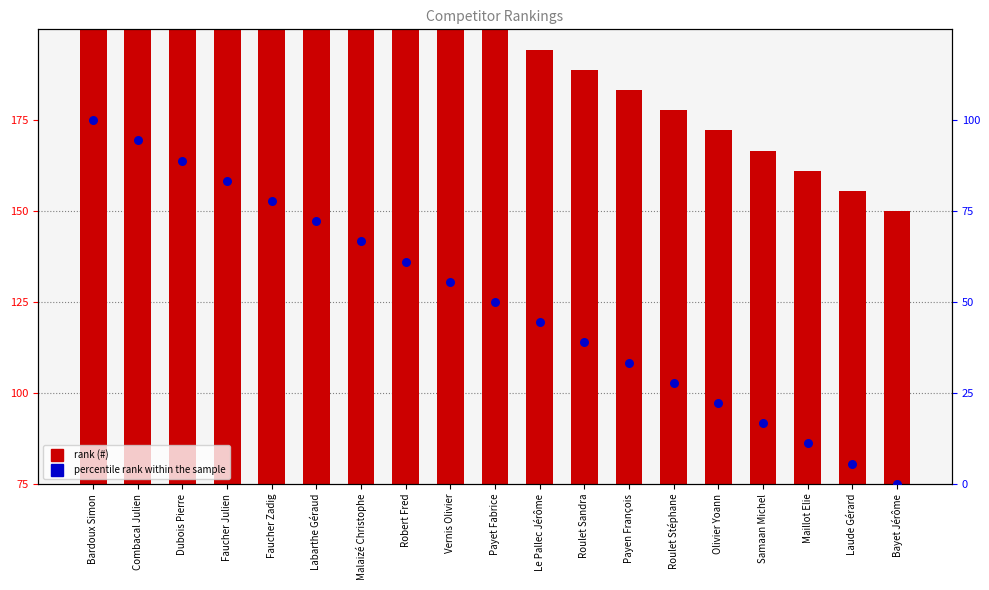

What is the total value across all series at Olivier Yoann?

119.4